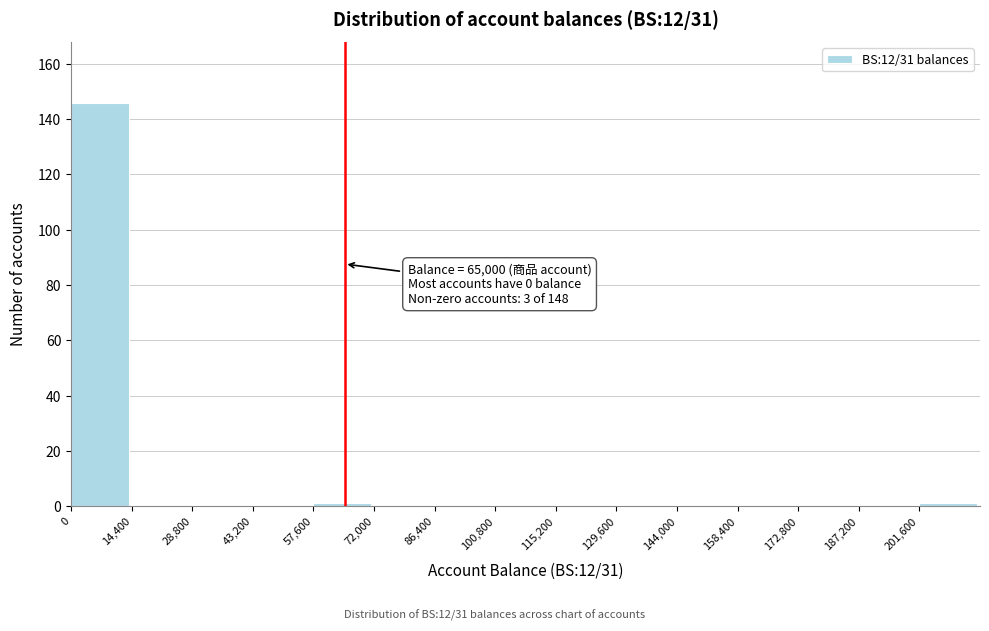

Which range on the x-axis has the tallest bar?

0 to 14400